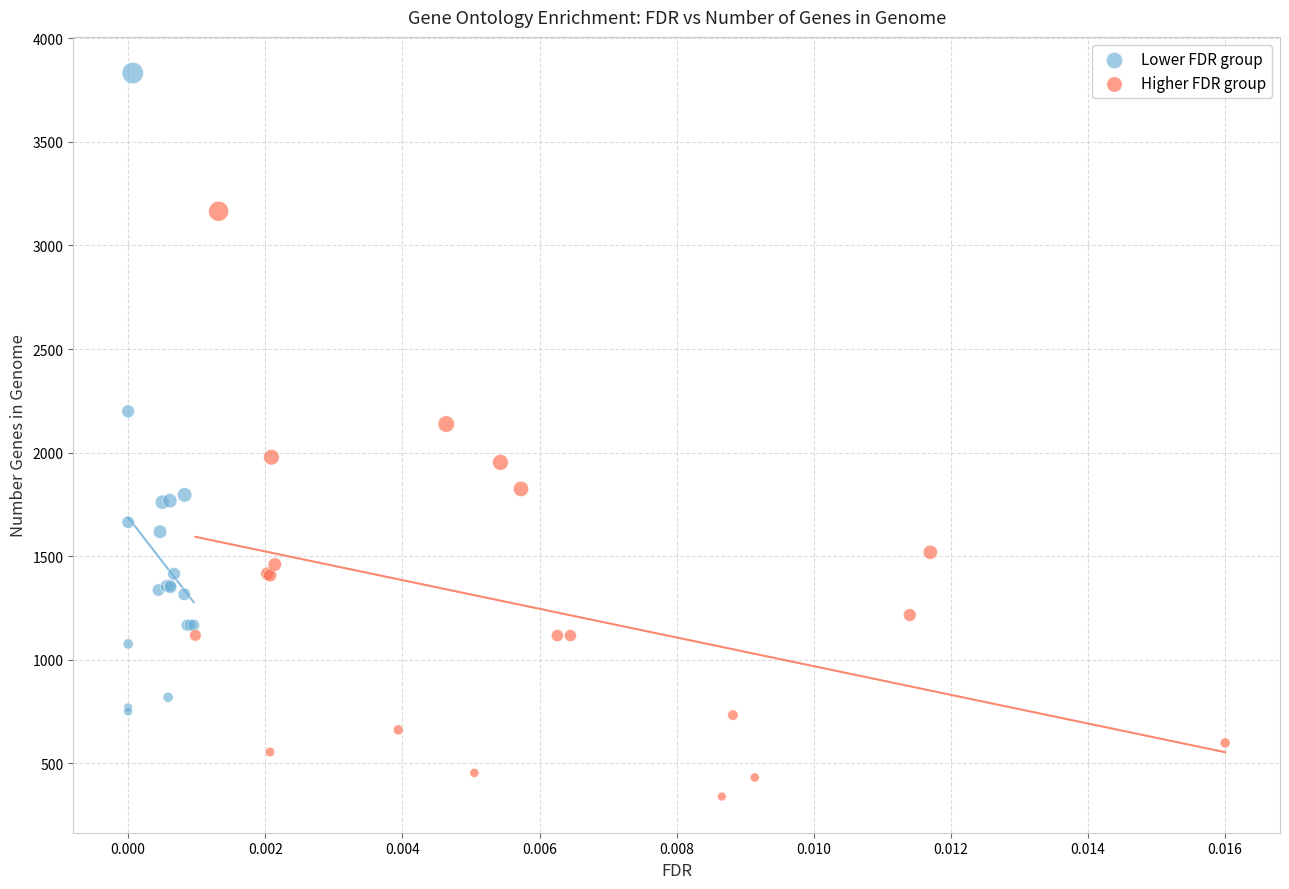

Which series contains the lowest Y value?

Higher FDR group